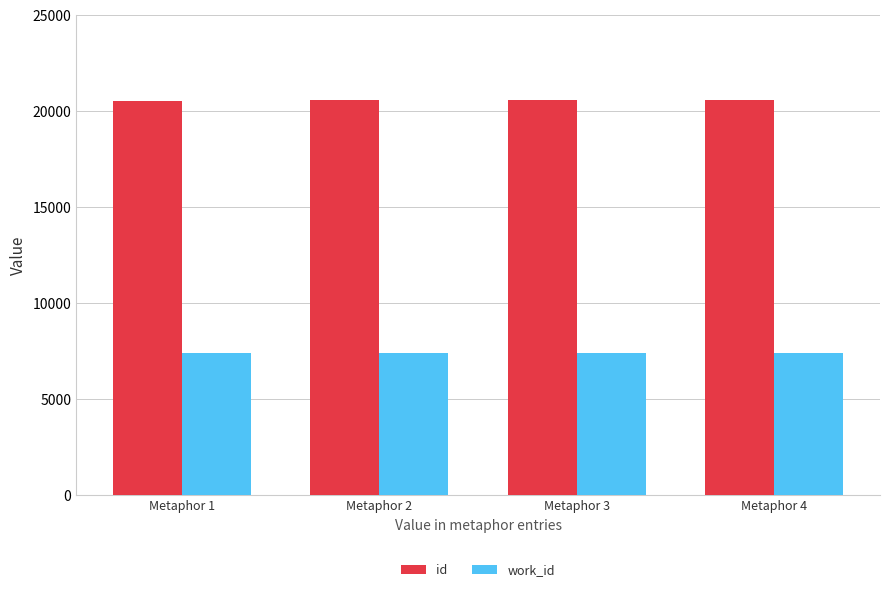

What is the difference between the highest and lowest values at Metaphor 1?

13149